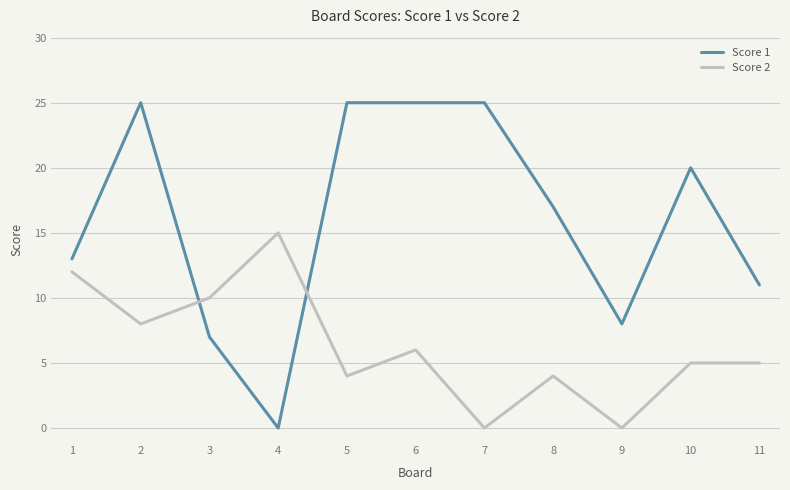

Reading left to right, what are all the values shown in this chart?

Score 1: 13	25	7	0	25	25	25	17	8	20	11
Score 2: 12	8	10	15	4	6	0	4	0	5	5